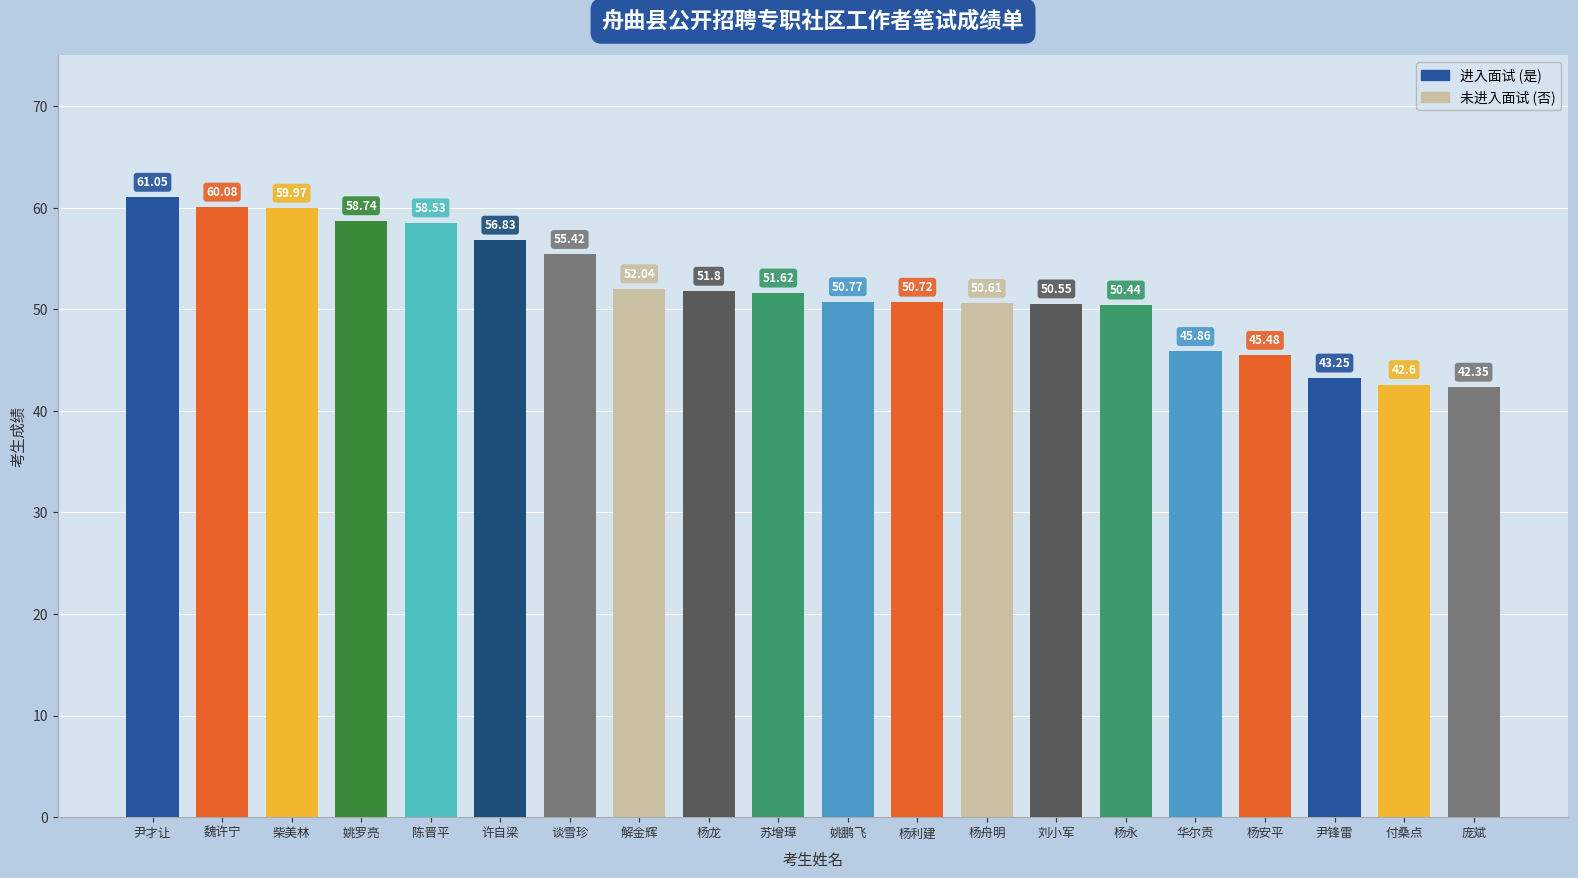

What is the sum of all values?

1038.7